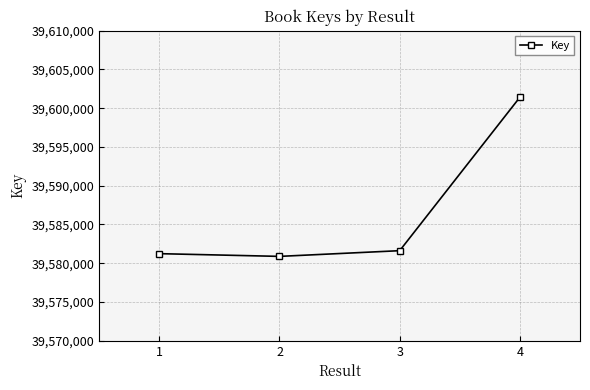

What is the change in value from 1 to 4?

+20186